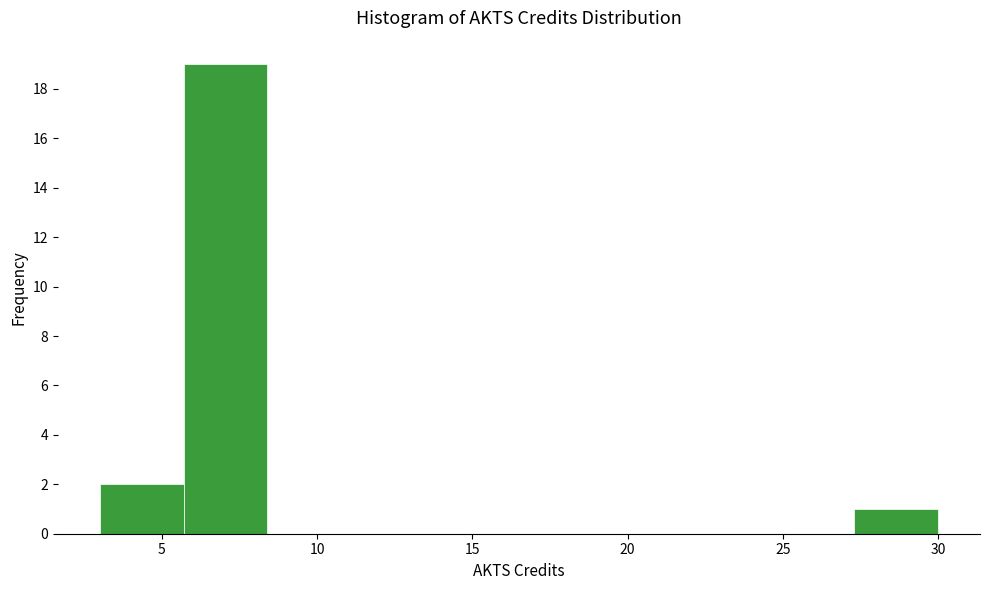

Which range on the x-axis has the tallest bar?

5.7 to 8.4